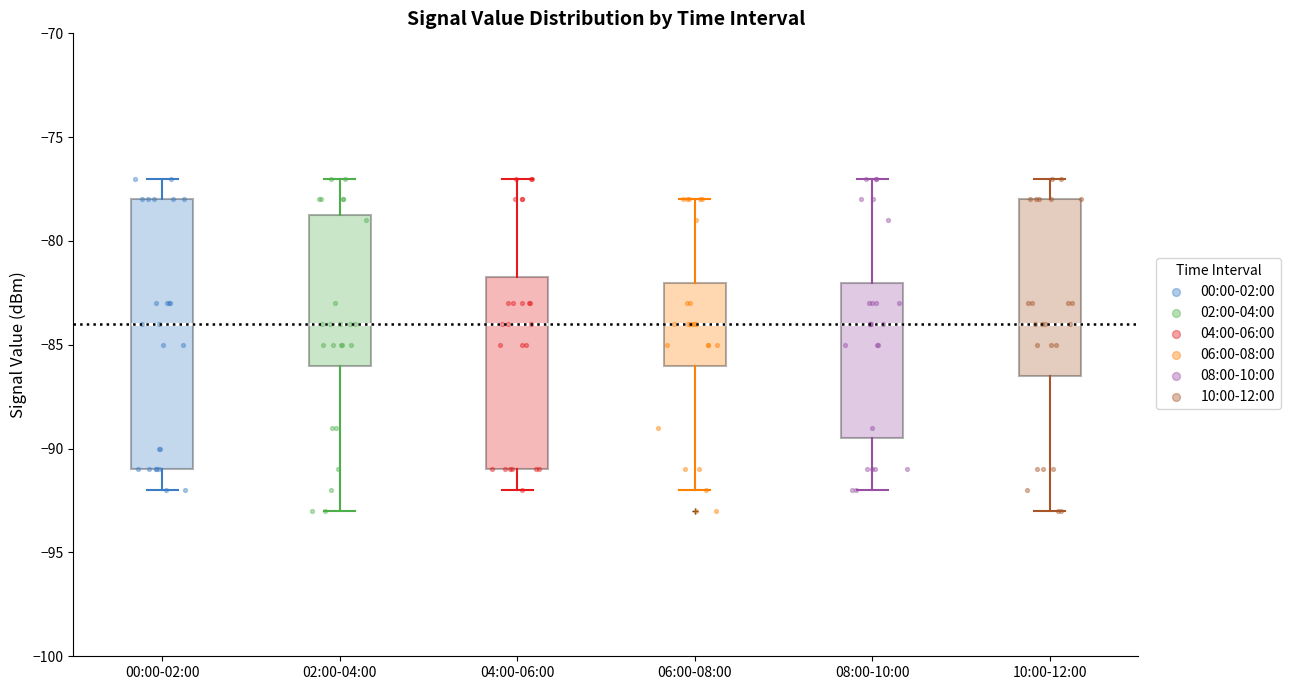

Reading left to right, read every box against the y-axis: the position of its median line, the range the box covers, and the ends of its whiskers. The values are not printed on the chart, so give them approximately, as read against the axis.

00:00-02:00: median -84.0, box -91.0 to -78.0, whiskers -92.0 to -77.0
02:00-04:00: median -84.0, box -86.0 to -78.5, whiskers -93.0 to -77.0
04:00-06:00: median -84.0, box -91.0 to -81.5, whiskers -92.0 to -77.0
06:00-08:00: median -84.0, box -86.0 to -82.0, whiskers -92.0 to -78.0
08:00-10:00: median -84.0, box -89.5 to -82.0, whiskers -92.0 to -77.0
10:00-12:00: median -84.0, box -86.5 to -78.0, whiskers -93.0 to -77.0